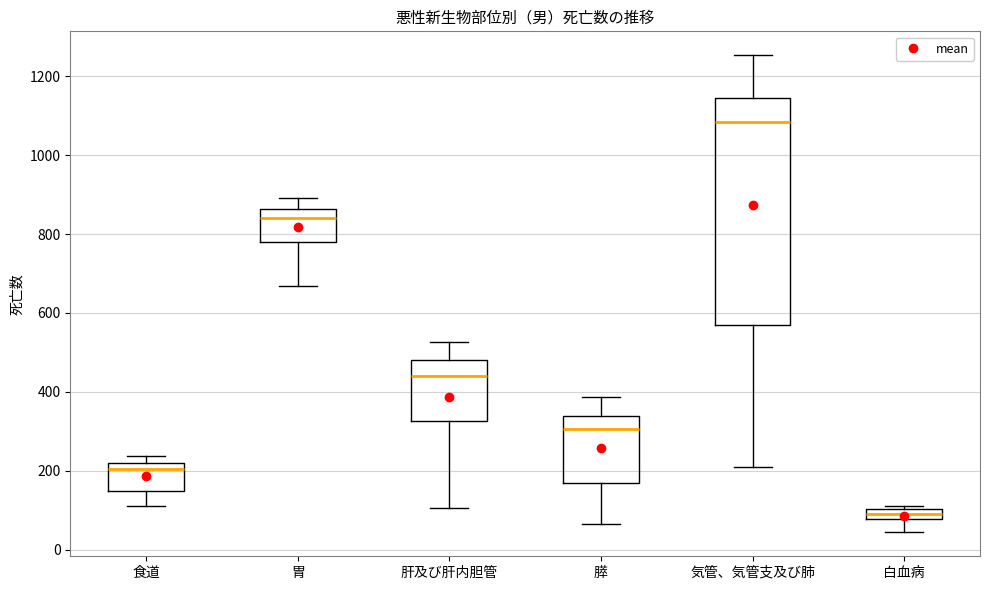

Which box has the highest median line?

気管、気管支及び肺